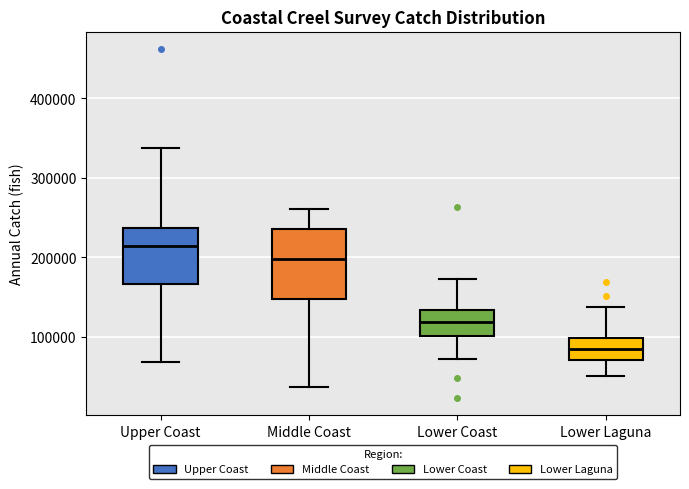

Which box is the tallest, from its lower edge to its upper edge?

Middle Coast